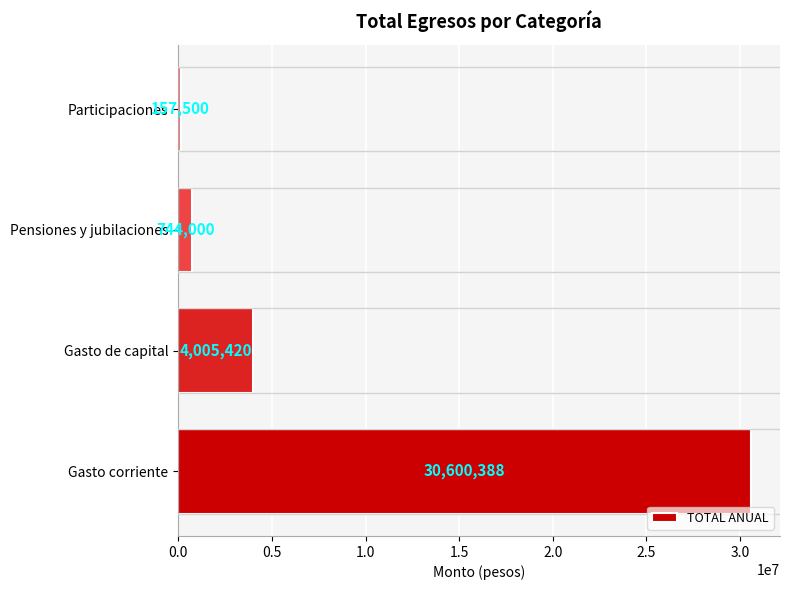

Reading bottom to top, what are all the values shown in this chart?

30600388	4005420	744000	157500